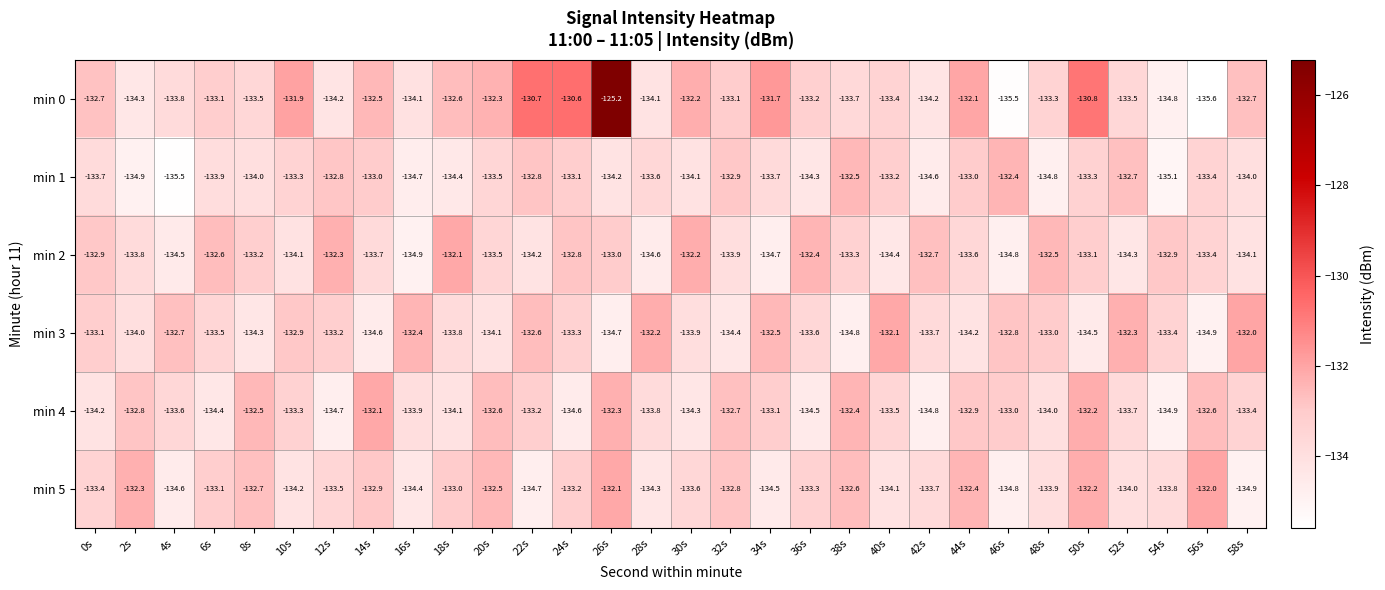

True or false: min 0 has a value of -192.2 at 52s.

False